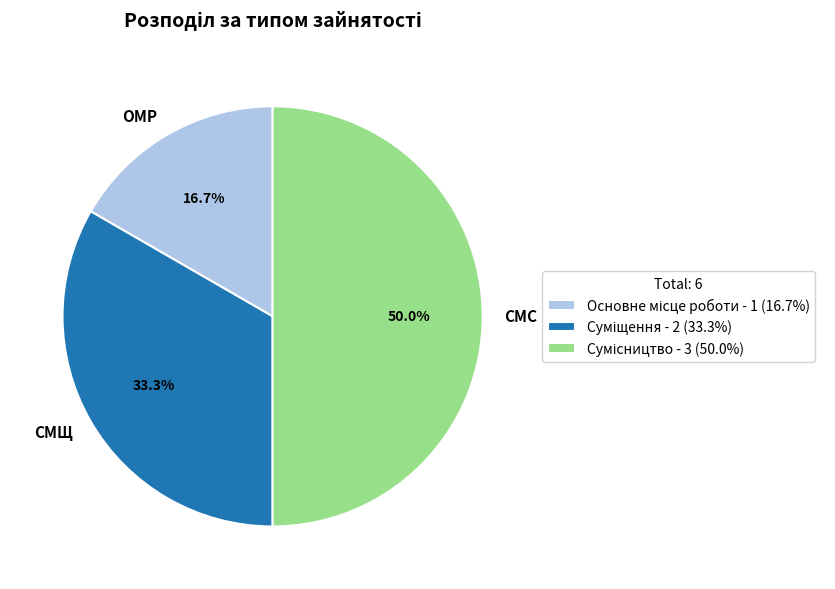

Count the number of slices in the pie.

3